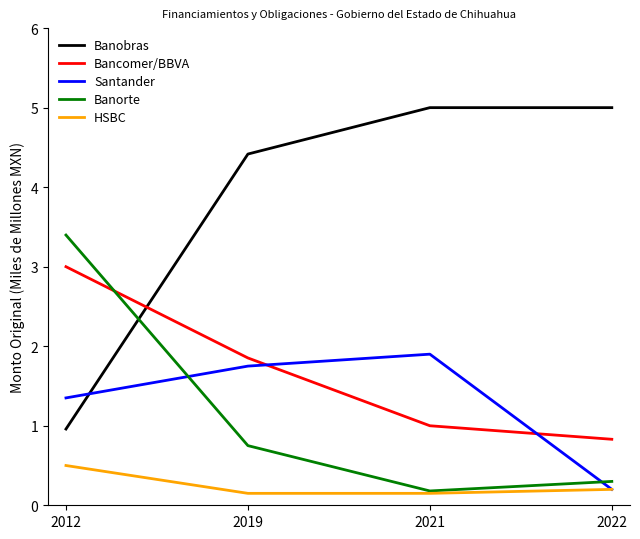

Between 2012 and 2019, which series saw the biggest shift?

Banobras